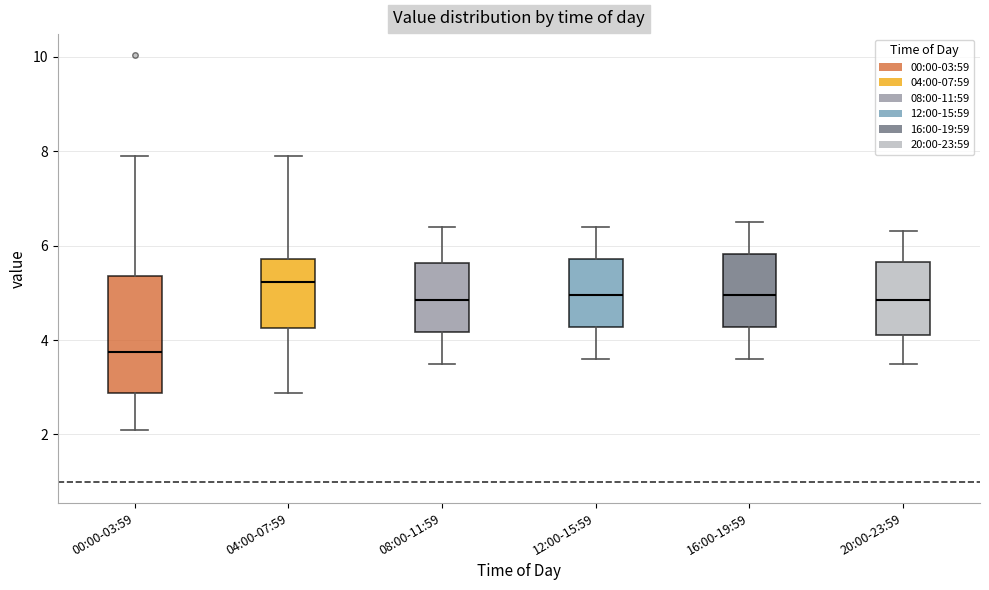

Reading left to right, transcribe this box plot: for each box, give where its median line is, the range the box spans, and where its two whiskers end, as read against the y-axis. The values are not printed on the chart, so give them approximately, as read against the axis.

00:00-03:59: median 3.8, box 2.8 to 5.4, whiskers 2.2 to 8.0
04:00-07:59: median 5.2, box 4.2 to 5.8, whiskers 2.8 to 8.0
08:00-11:59: median 4.8, box 4.2 to 5.6, whiskers 3.6 to 6.4
12:00-15:59: median 5.0, box 4.2 to 5.8, whiskers 3.6 to 6.4
16:00-19:59: median 5.0, box 4.2 to 5.8, whiskers 3.6 to 6.6
20:00-23:59: median 4.8, box 4.2 to 5.6, whiskers 3.6 to 6.4